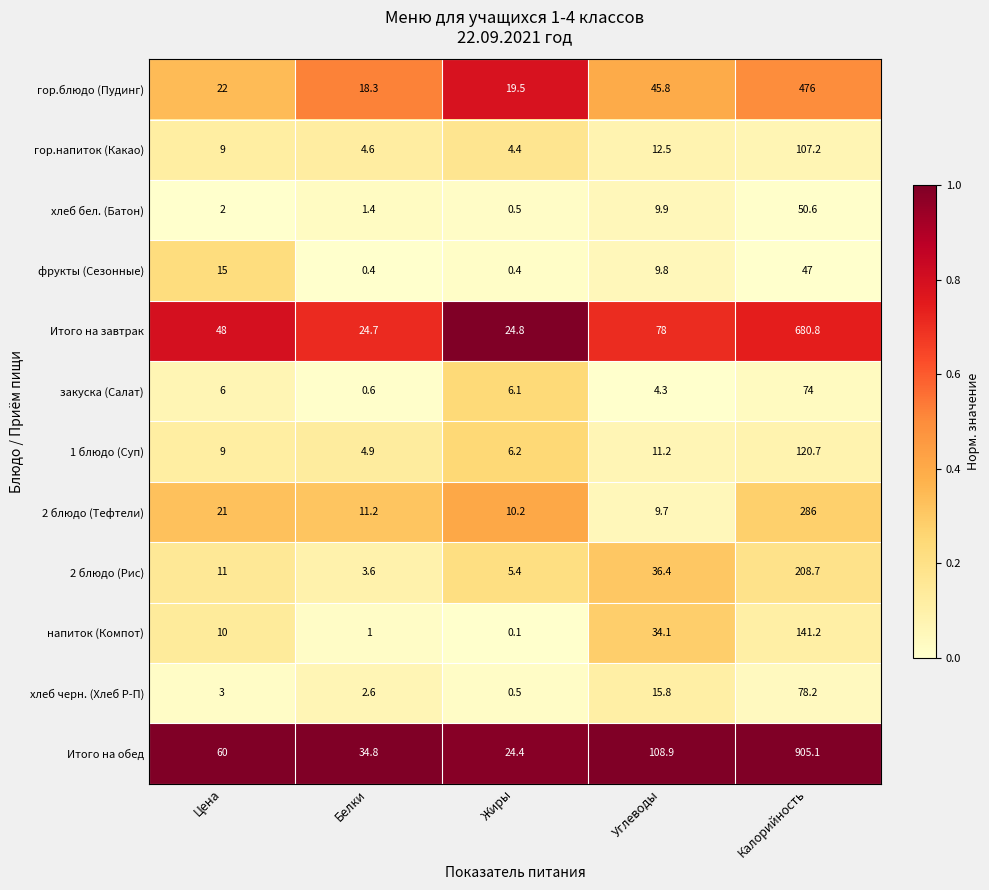

What is the sum of the 2 блюдо (Тефтели) values at Углеводы and Калорийность?

295.7